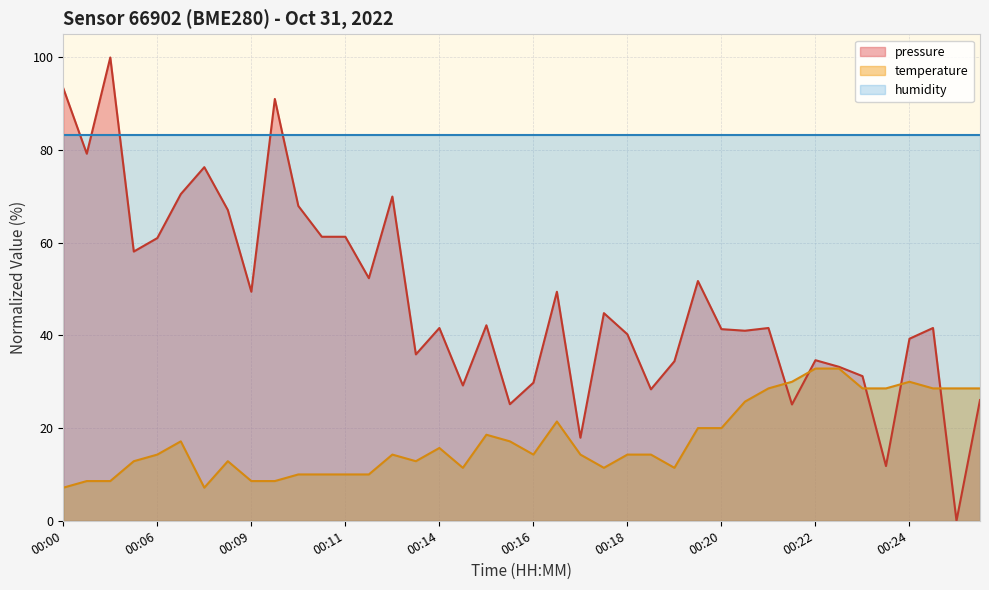

True or false: humidity and temperature intersect in this chart.

False